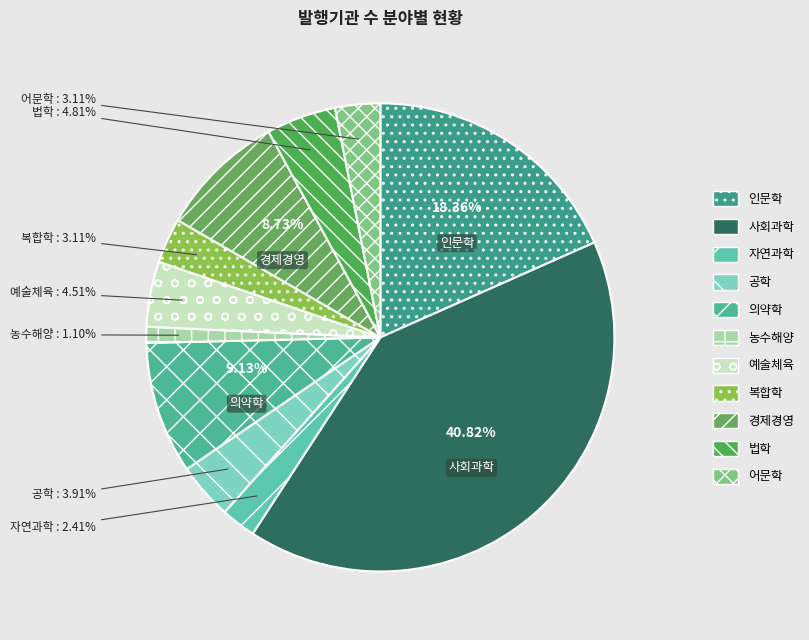

What is the ratio of the value at 농수해양 to the value at 자연과학?

0.5